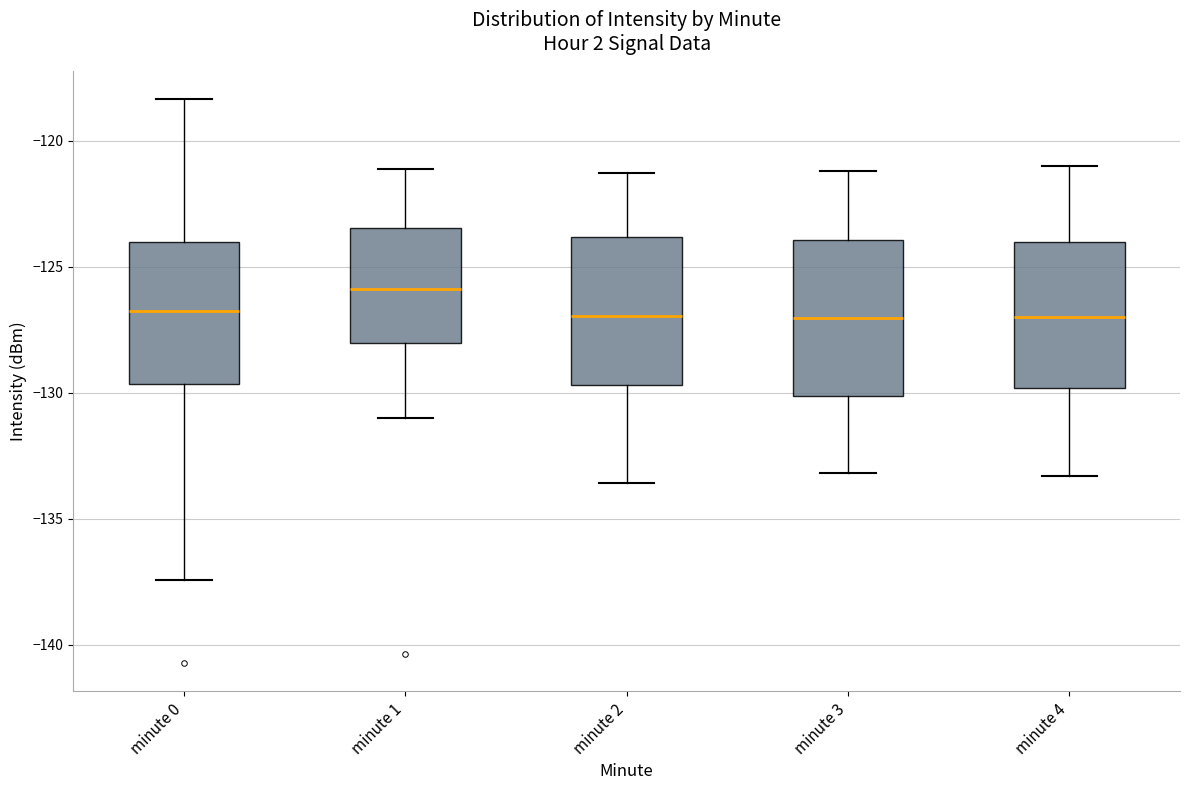

Which box's median line is the highest?

minute 1